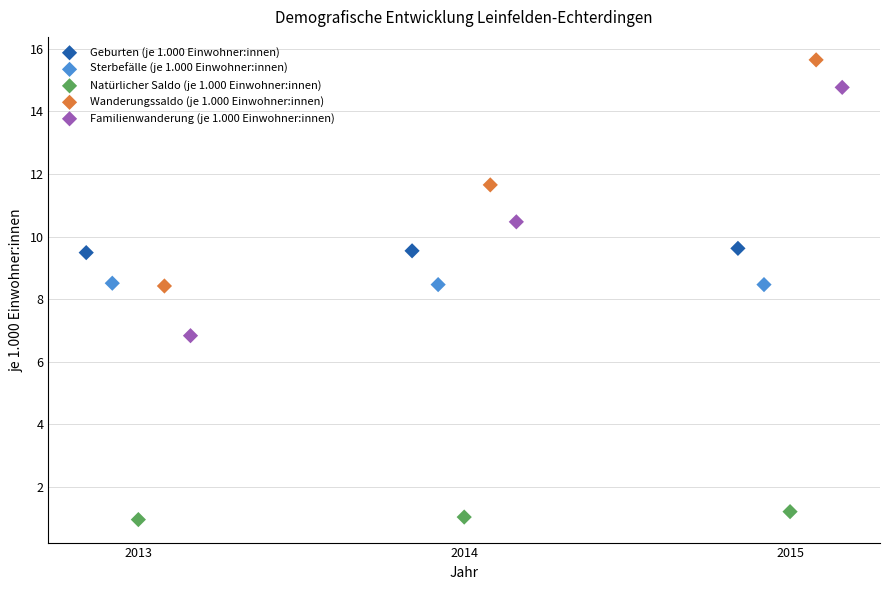

Which series contains the highest Y value?

Wanderungssaldo (je 1.000 Einwohner:innen)